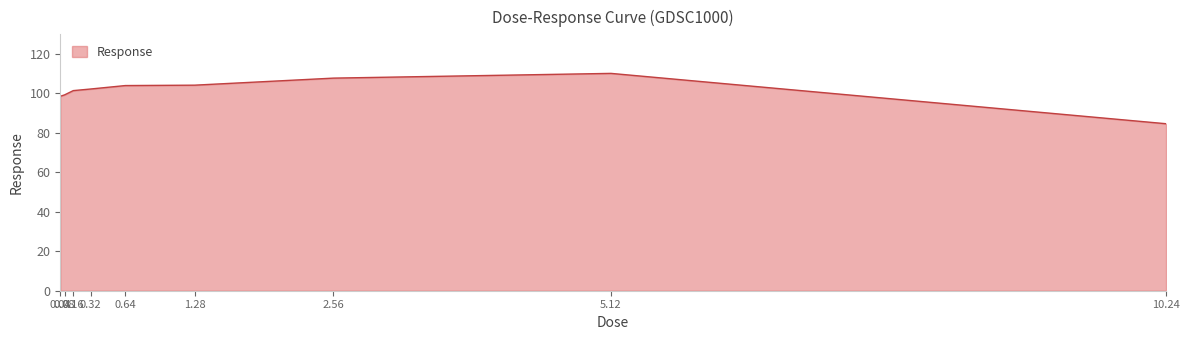

What is the approximate value at 5.12?

110.2